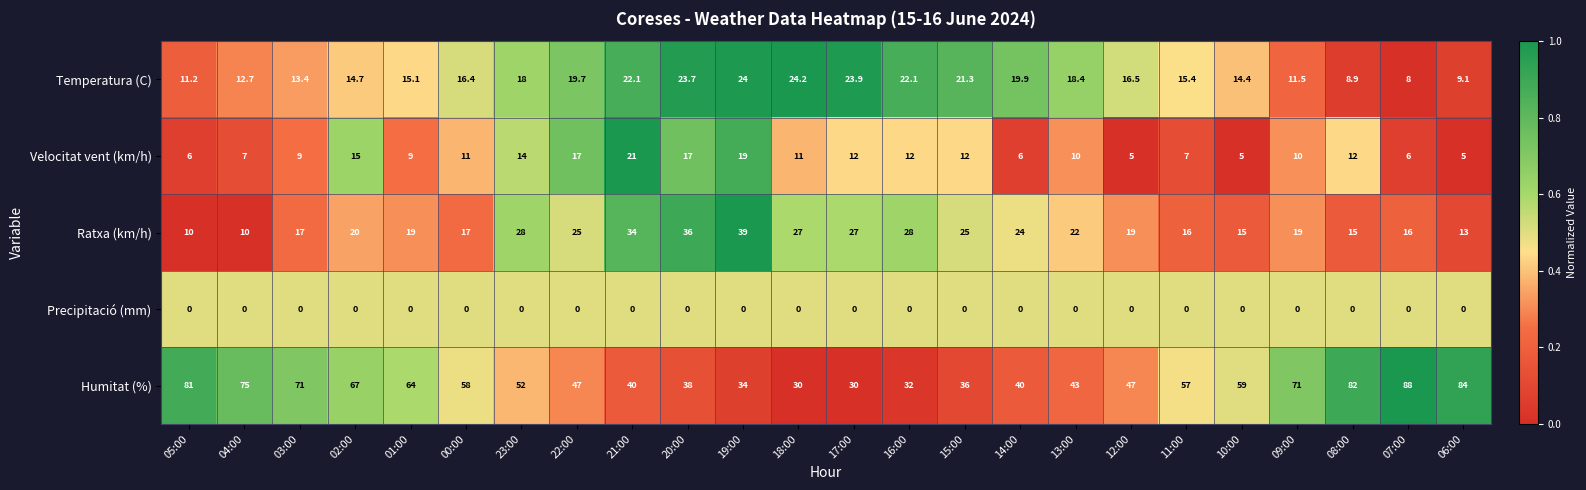

Which series has the largest total across all categories?

Humitat (%)